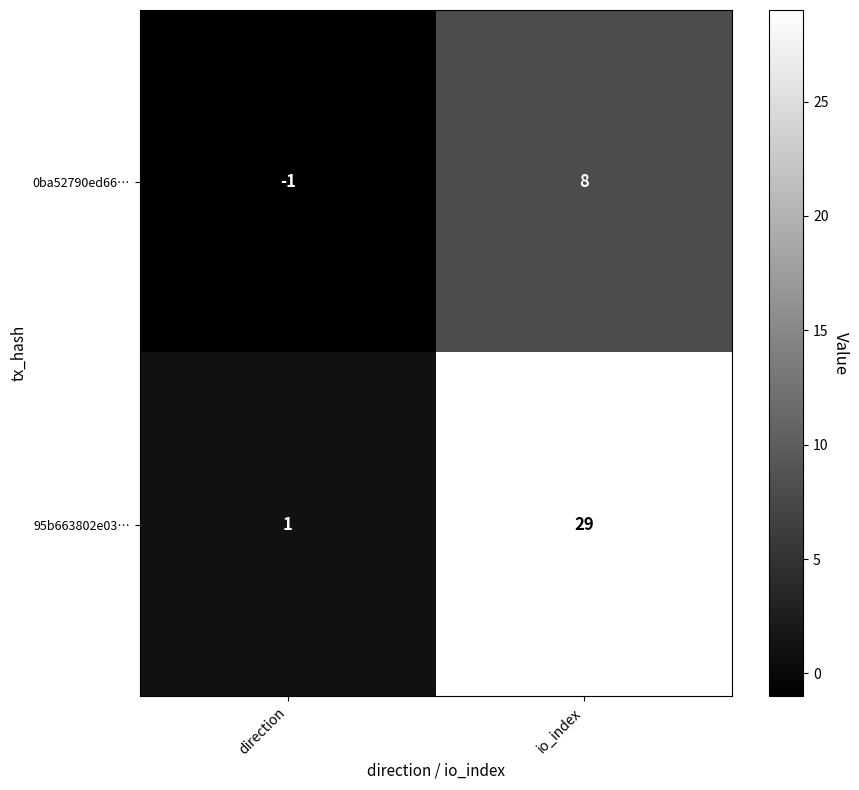

What is the difference between the maximum and minimum values in the 95b663802e03… series?

28